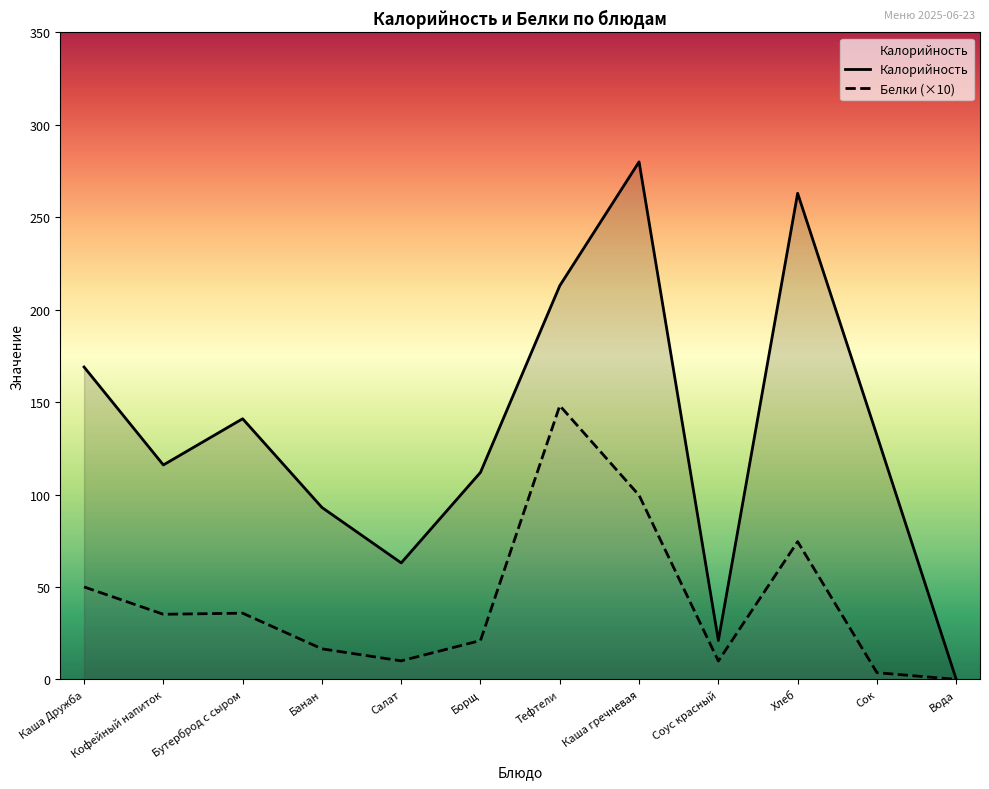

Where is the first local minimum for Белки?

Кофейный напиток